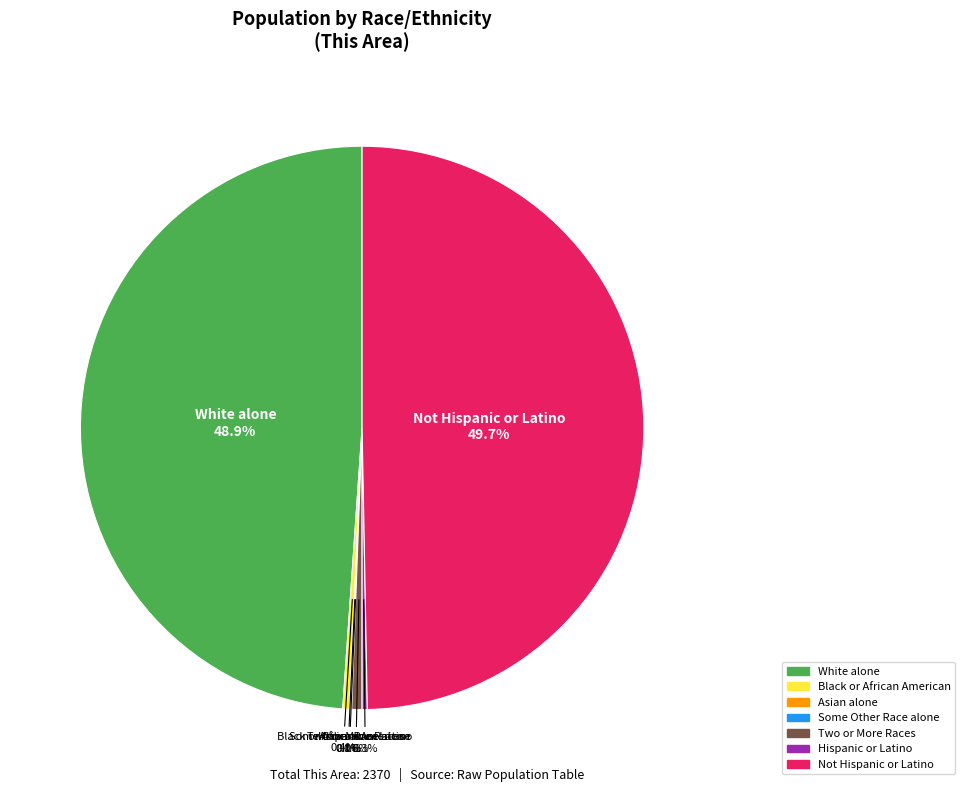

Rank the categories by value from highest to lowest.

Not Hispanic or Latino, White alone, Two or More Races, Black or African American alone, Hispanic or Latino, Asian alone, Some Other Race alone, American Indian and Alaska Native, Native Hawaiian and Other Pacific